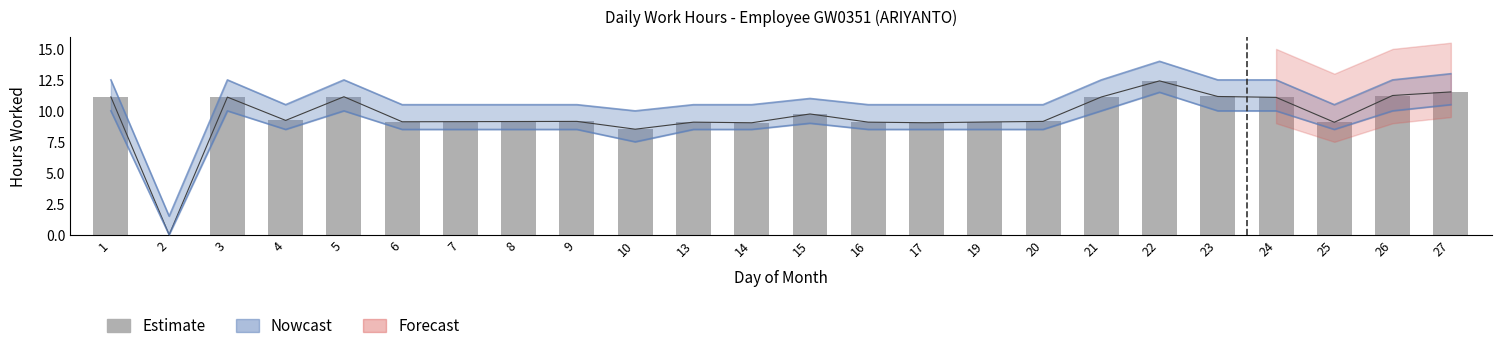

What is the sum of all values?

229.6